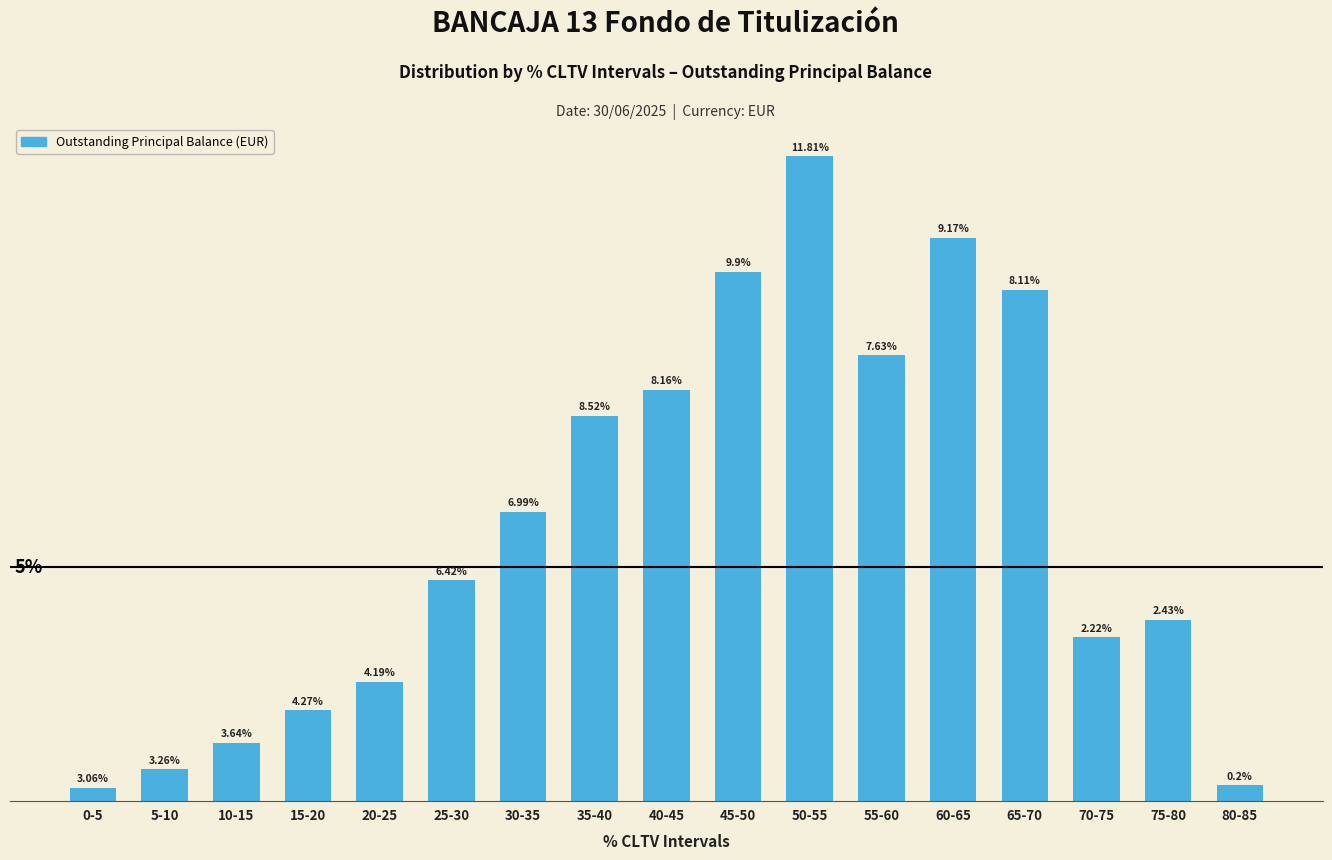

Does the chart contain any negative values?

No